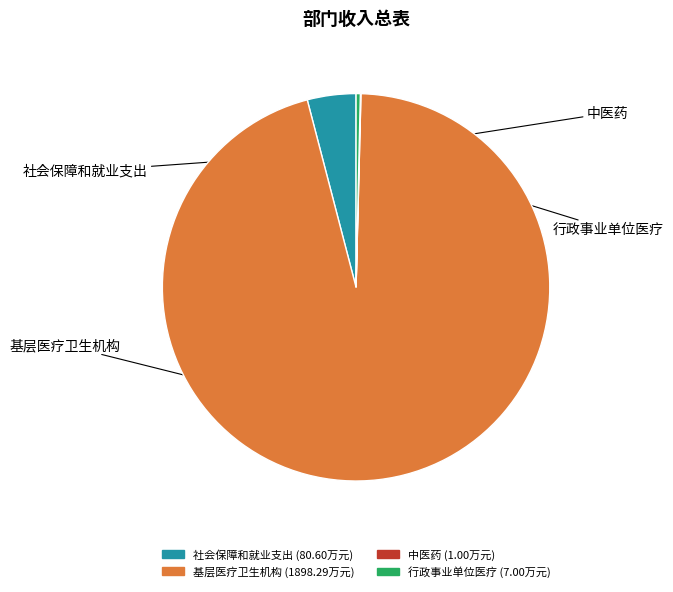

What is the change in value from 中医药 to 行政事业单位医疗?

+6.0